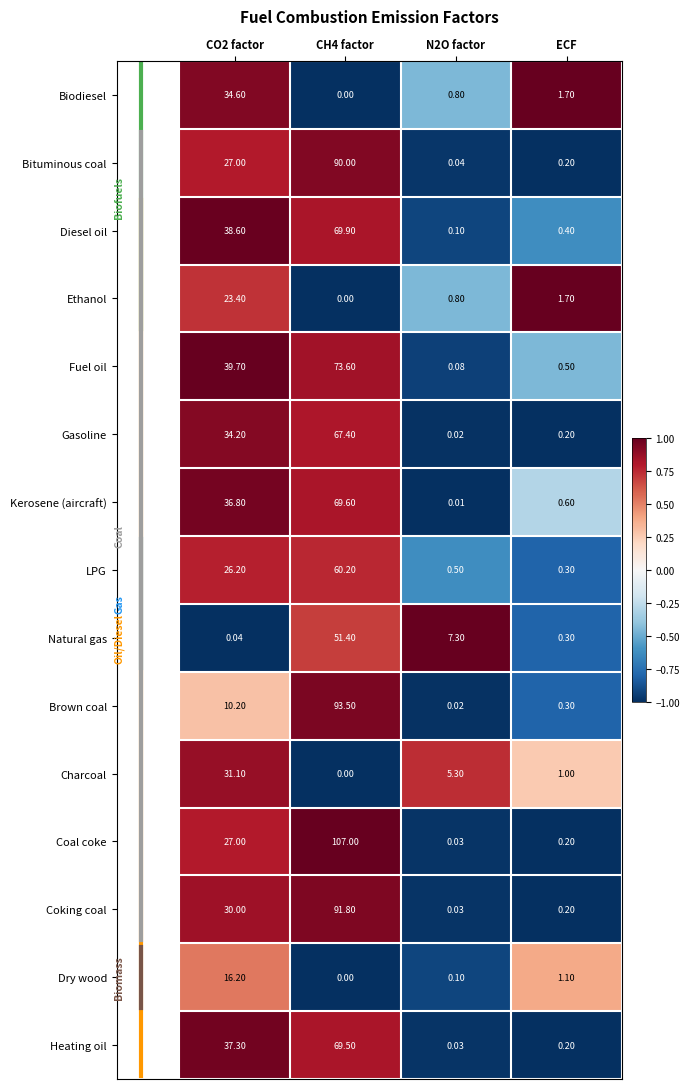

How many categories are shown in the chart?

4